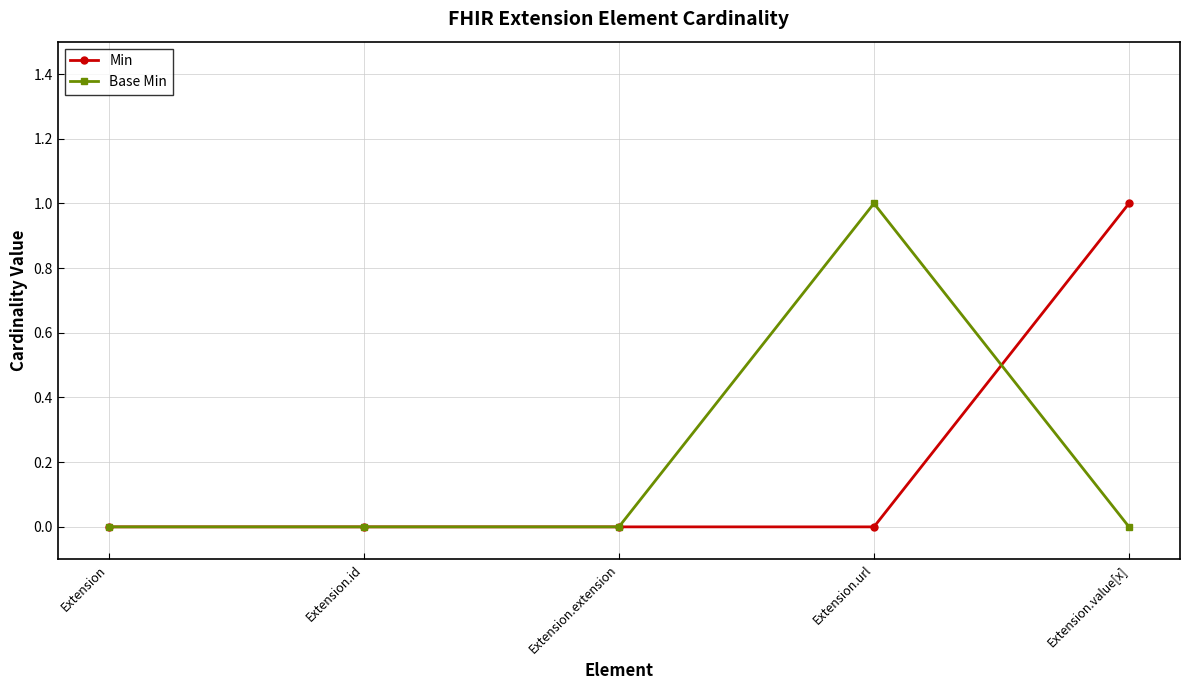

What is the value of the Min point at the 5th from the left?

1